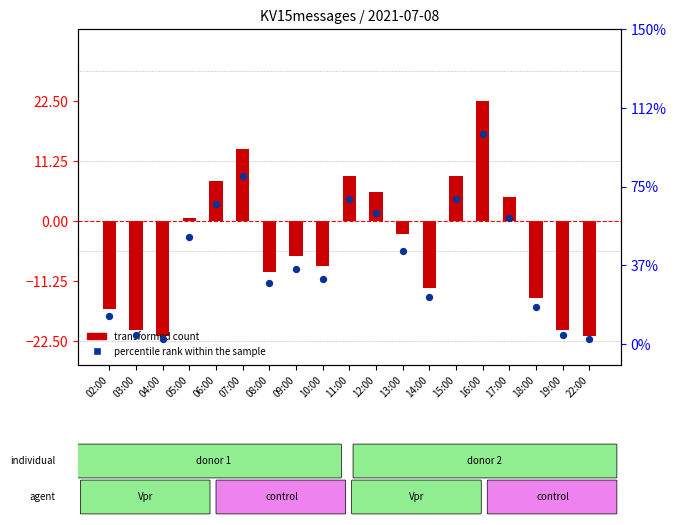

What is the total value across all series at 15:00?

27.4